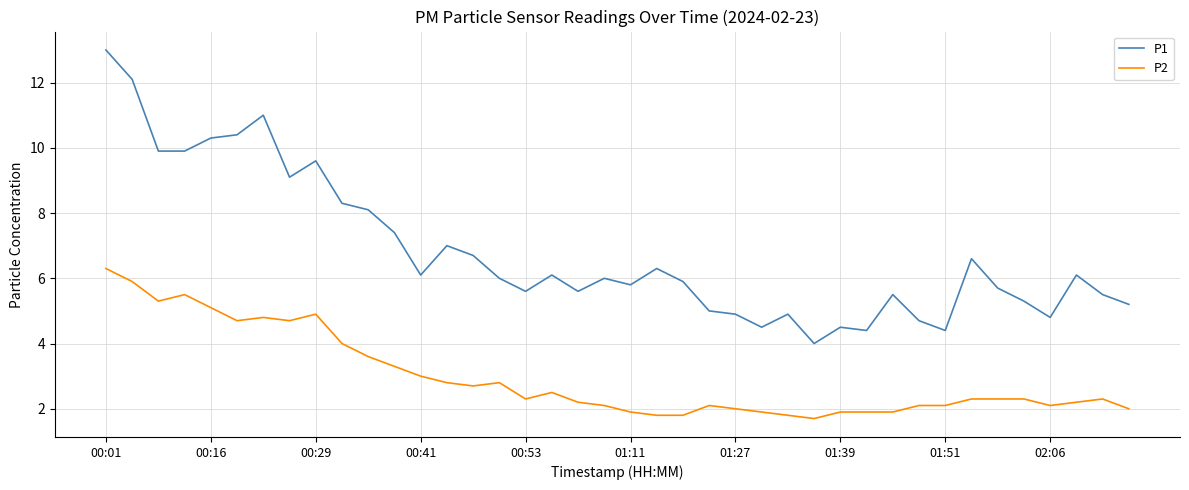

True or false: P1 and P2 cross at least once.

False